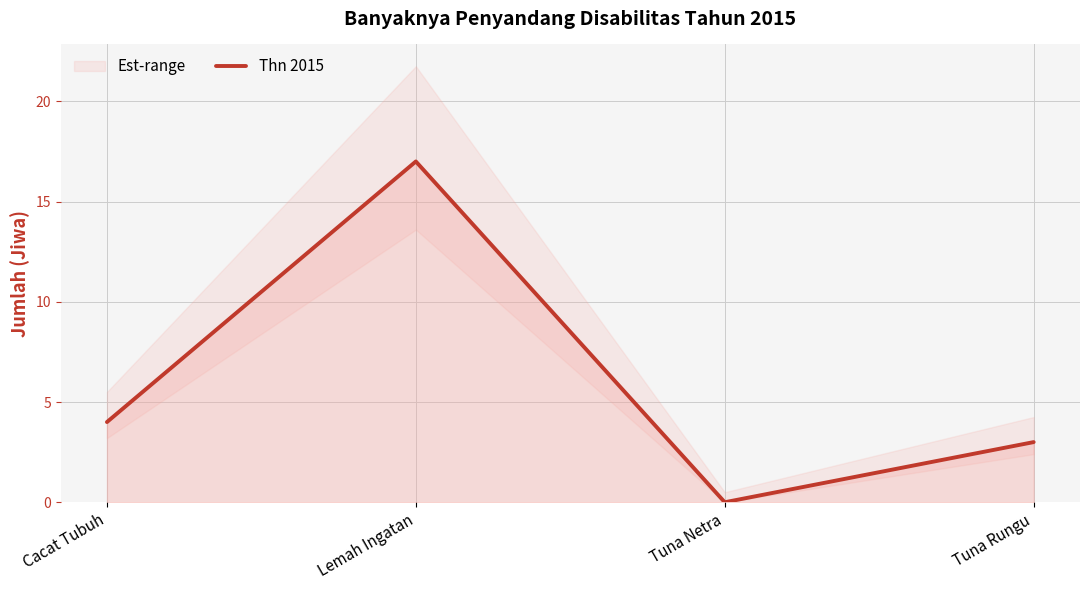

Is it true that the value at Tuna Rungu is 4?

False